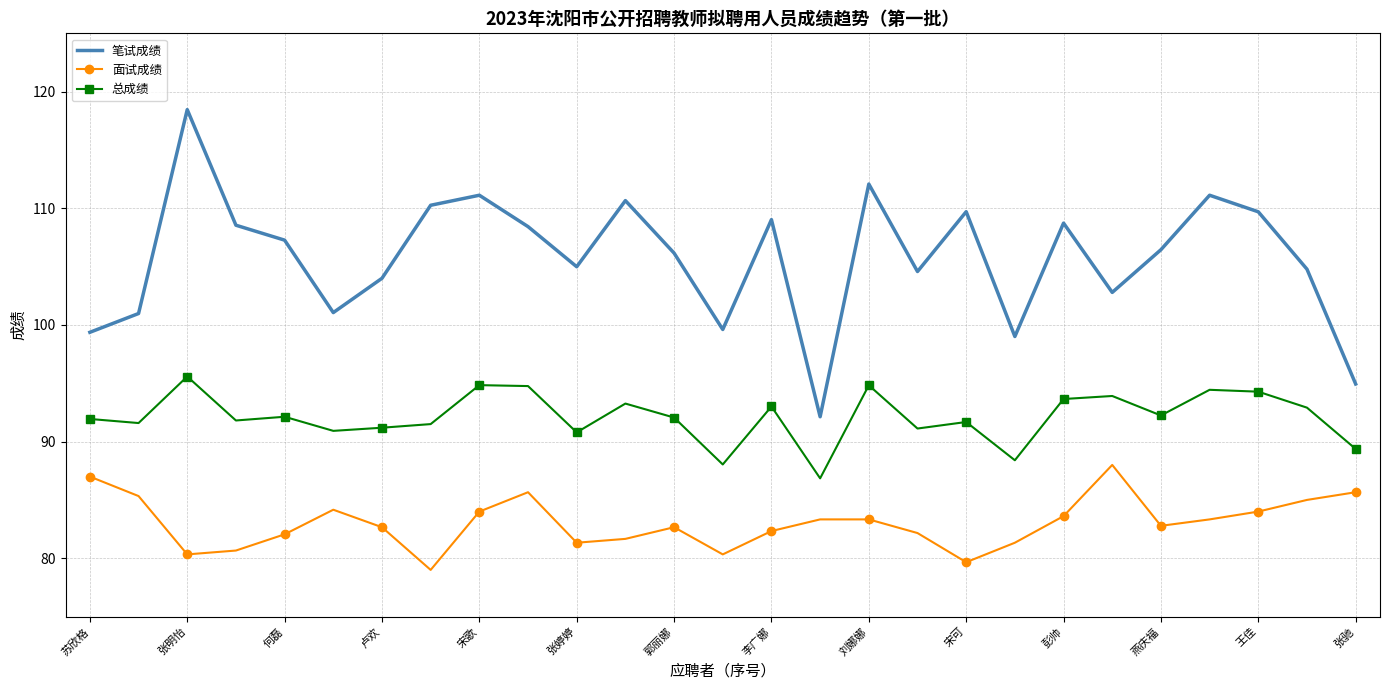

Which series has the widest spread of values?

笔试成绩